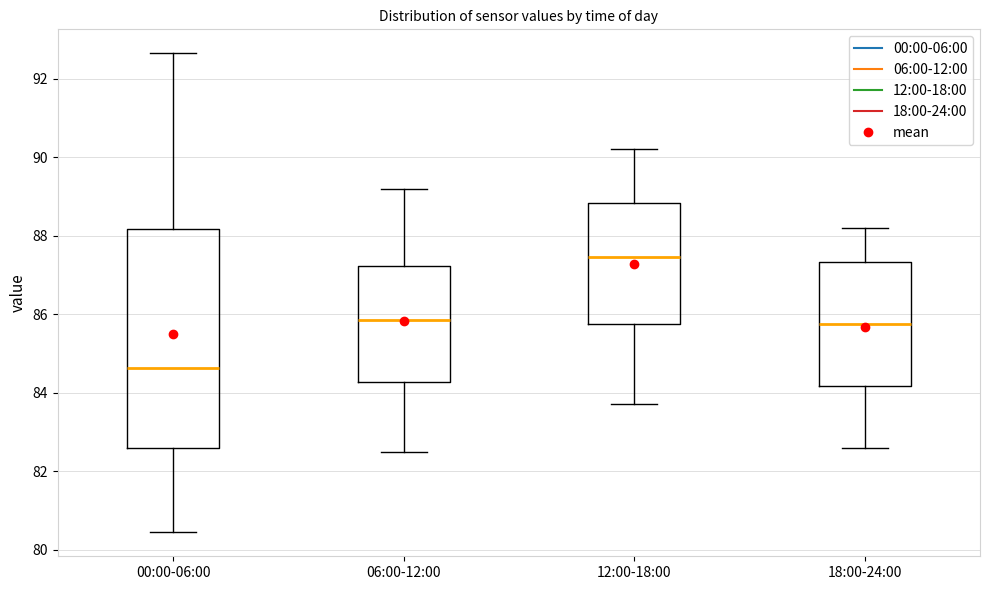

Which box is the tallest, from its lower edge to its upper edge?

00:00-06:00